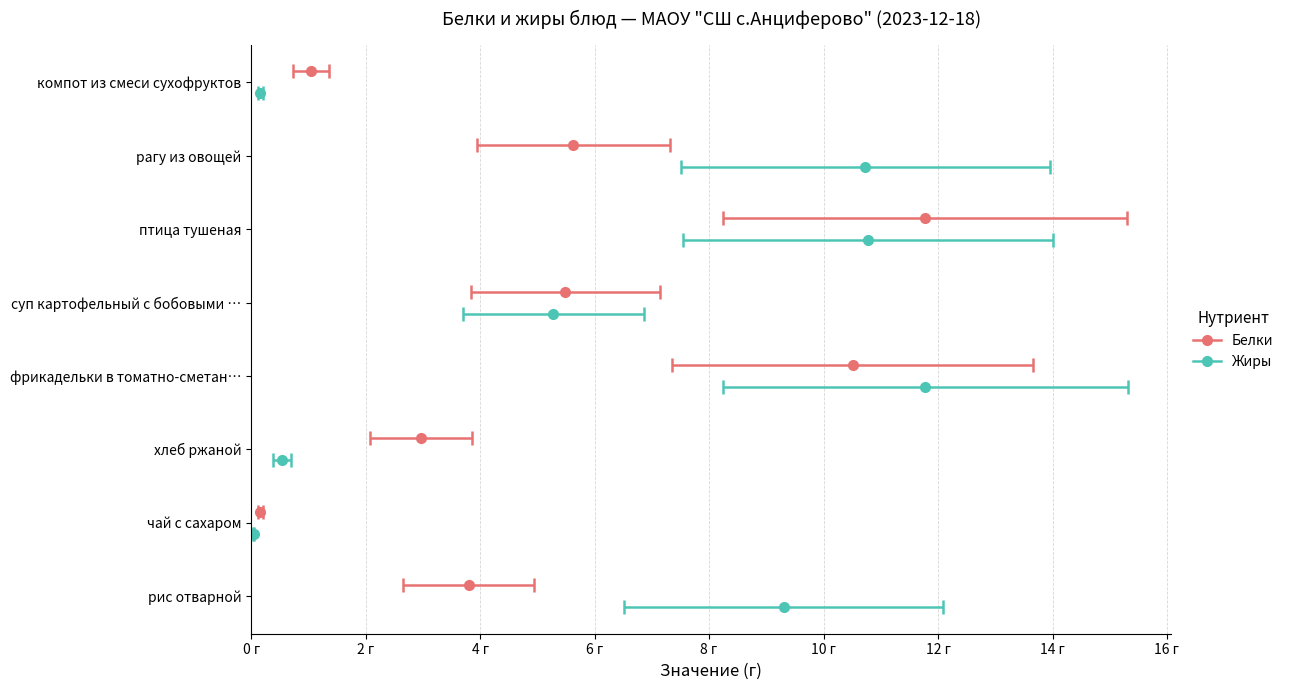

True or false: Жиры has a value of 14.3 at рис отварной.

False